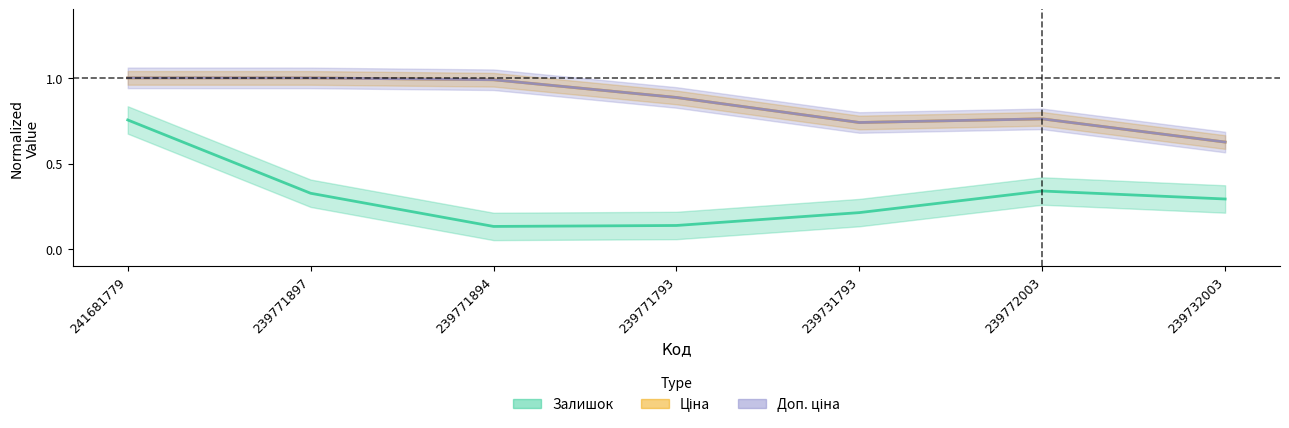

Which series has the largest total across all categories?

Ціна